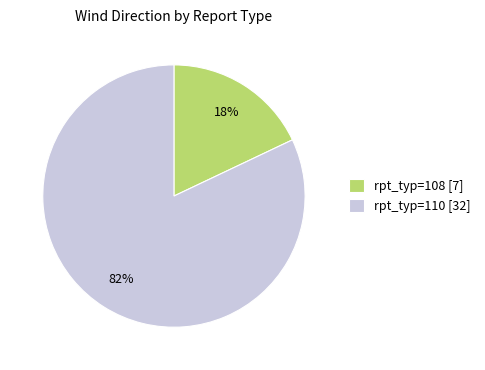

Is there a majority slice in this chart?

Yes